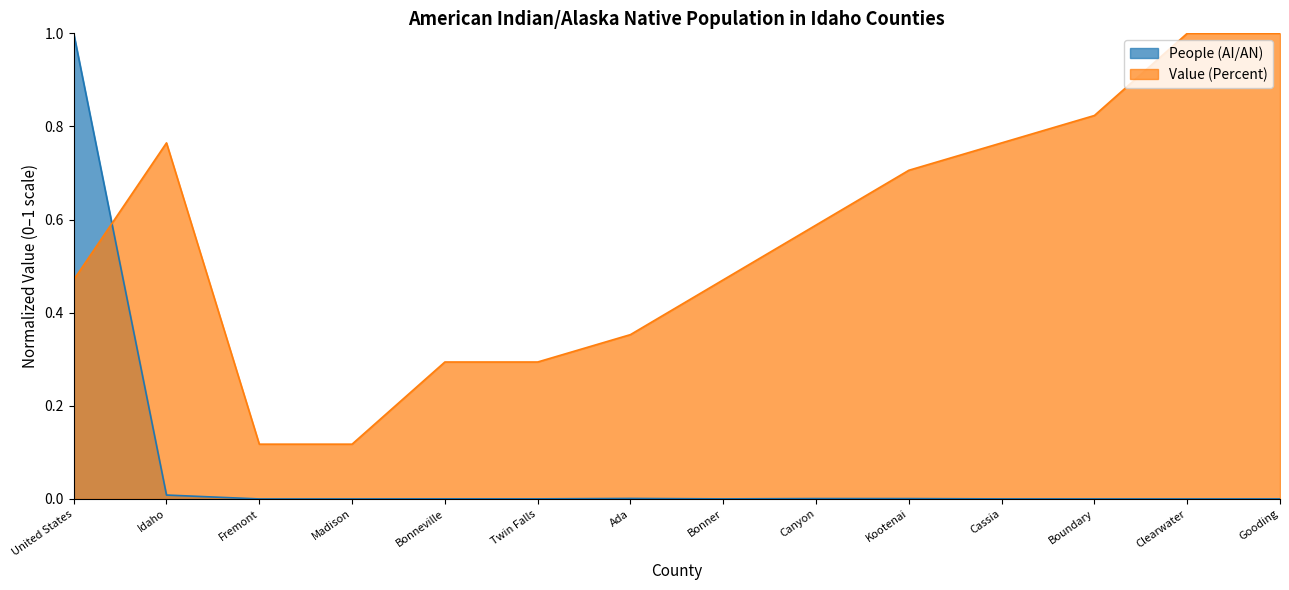

What are all the series names shown in the legend?

People (AI/AN), Value (Percent)